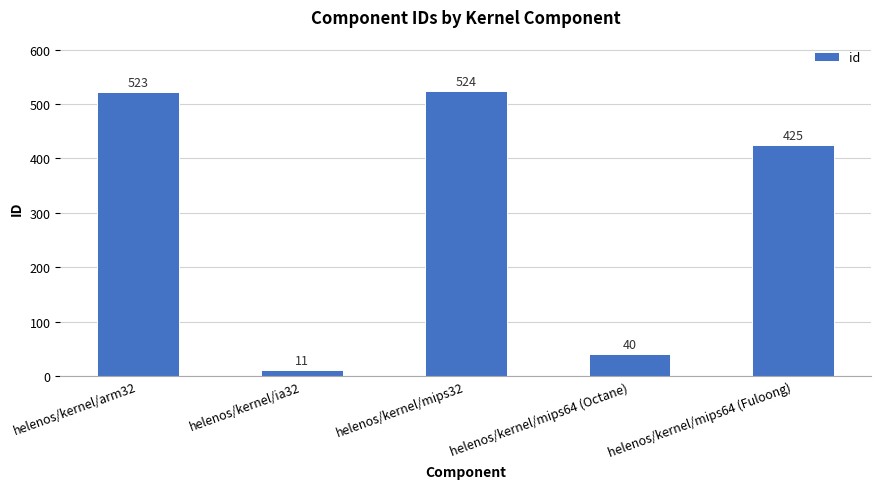

Approximately how many times larger is the value at helenos/kernel/mips64 (Fuloong) compared to helenos/kernel/mips64 (Octane)?

10.6